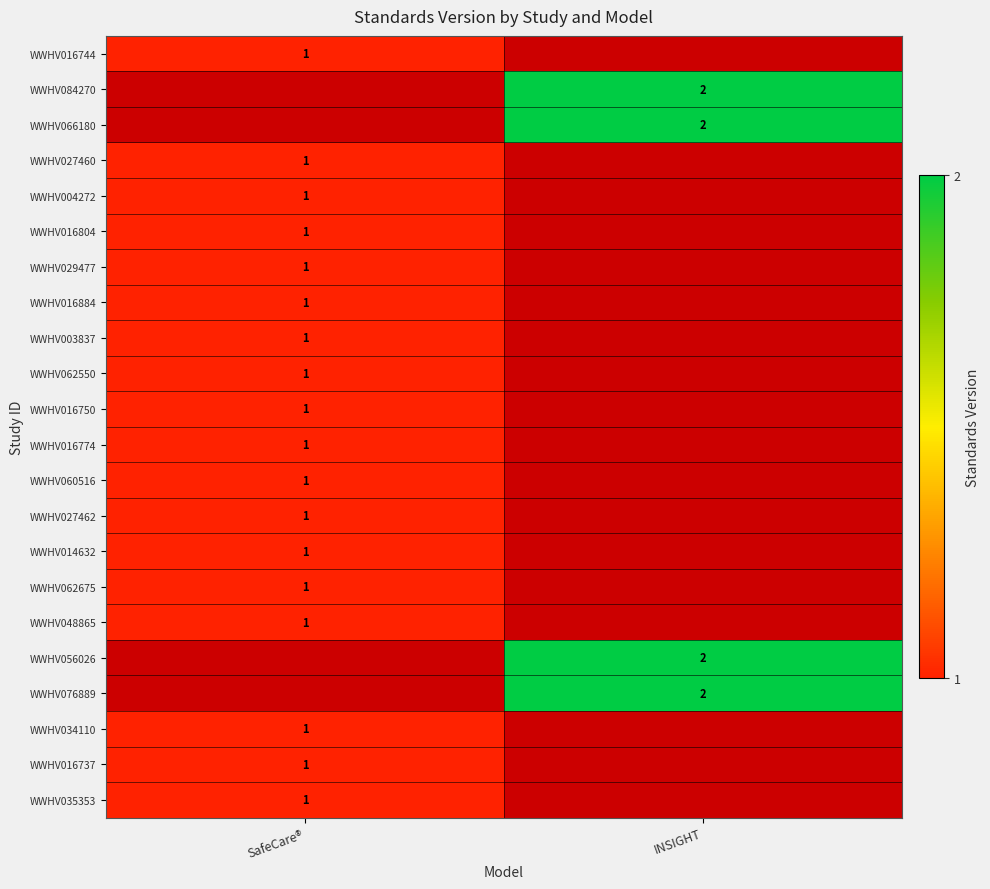

The WWHV048865 series shows 1 at SafeCare®. True or false?

True